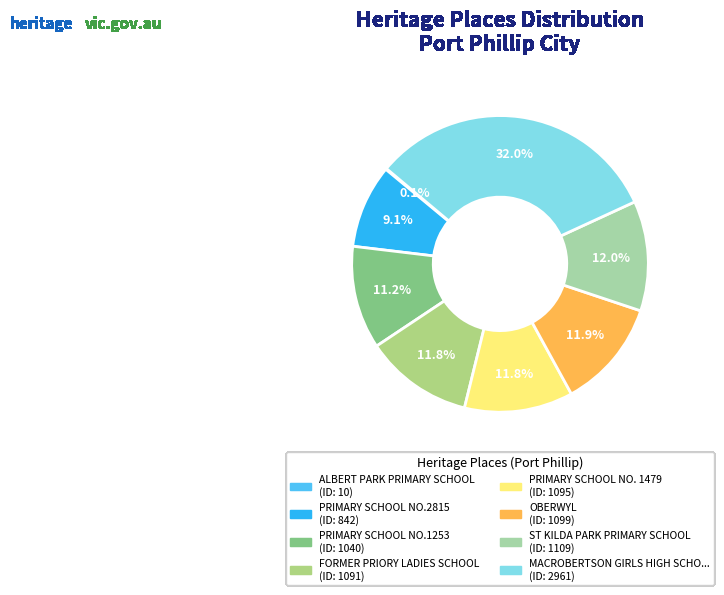

How many segments does this pie chart have?

8